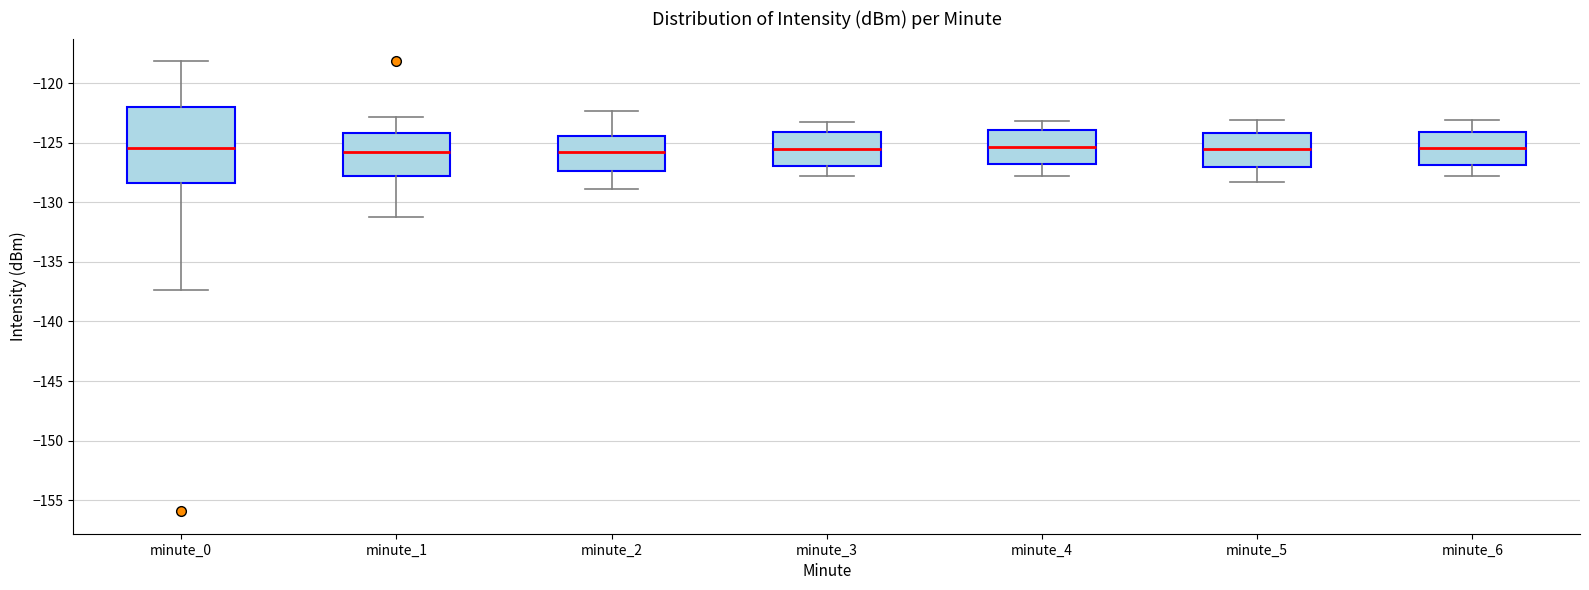

Reading left to right, read every box against the y-axis: the position of its median line, the range the box covers, and the ends of its whiskers. The values are not printed on the chart, so give them approximately, as read against the axis.

minute_0: median -125.5, box -128.5 to -122.0, whiskers -137.5 to -118.0
minute_1: median -126.0, box -128.0 to -124.0, whiskers -131.0 to -123.0
minute_2: median -125.5, box -127.5 to -124.5, whiskers -129.0 to -122.5
minute_3: median -125.5, box -127.0 to -124.0, whiskers -128.0 to -123.5
minute_4: median -125.5, box -127.0 to -124.0, whiskers -128.0 to -123.0
minute_5: median -125.5, box -127.0 to -124.0, whiskers -128.5 to -123.0
minute_6: median -125.5, box -127.0 to -124.0, whiskers -128.0 to -123.0